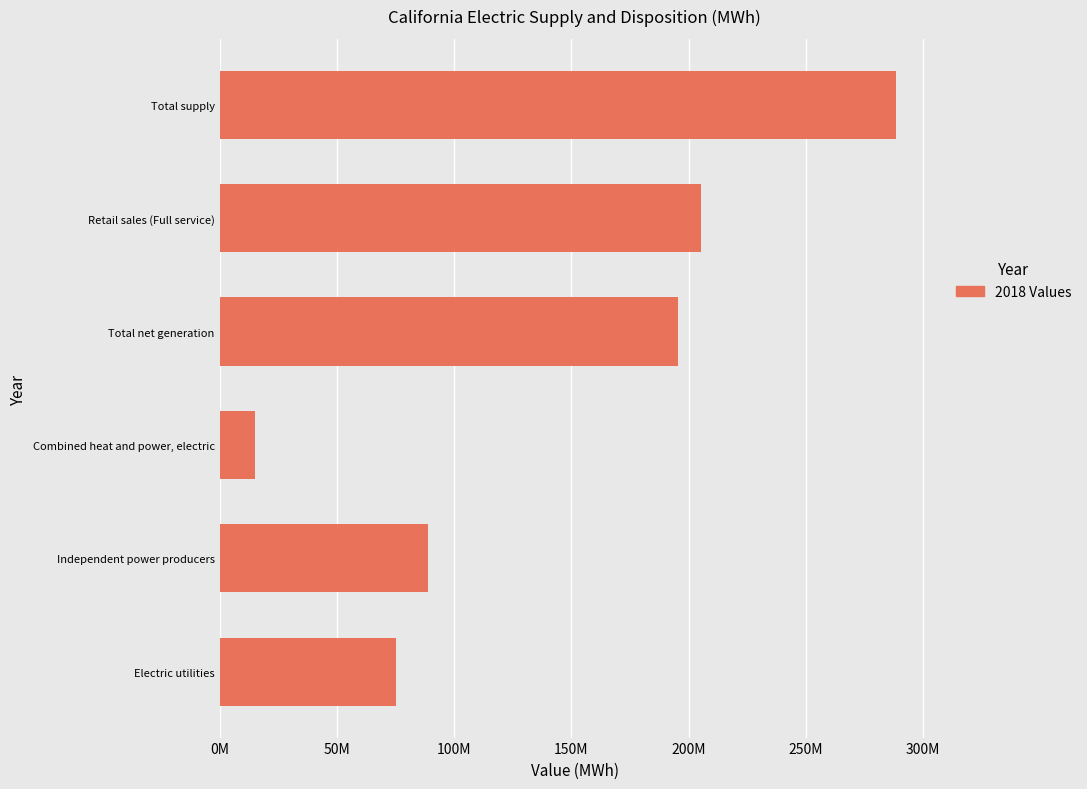

At which category does the chart reach its minimum across all series?

Combined heat and power, electric